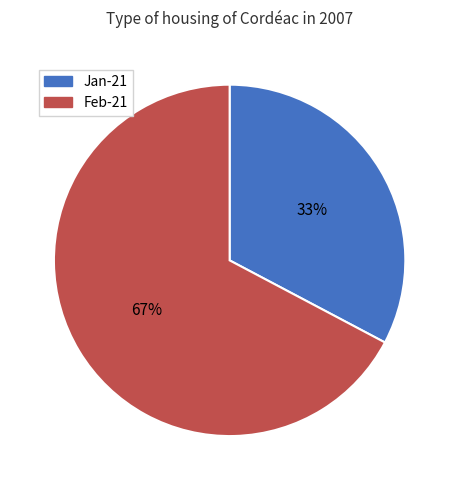

Is the sum of Feb-21 and Jan-21 greater than half?

Yes